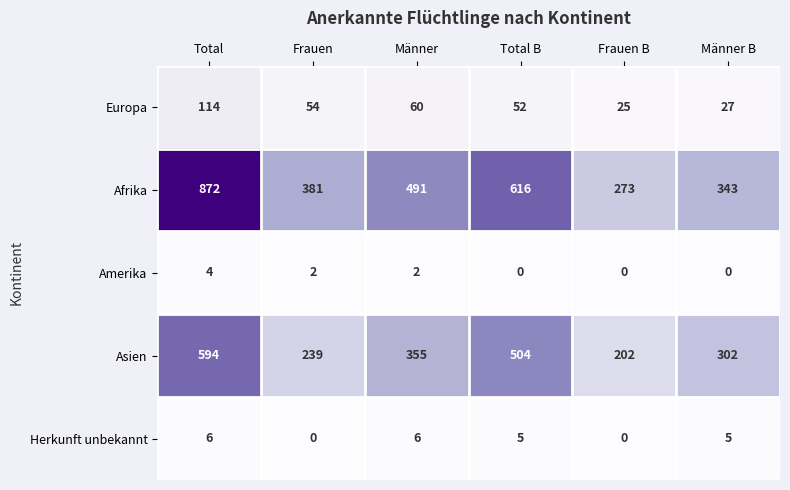

Where does the Europa series first go above 54?

Total